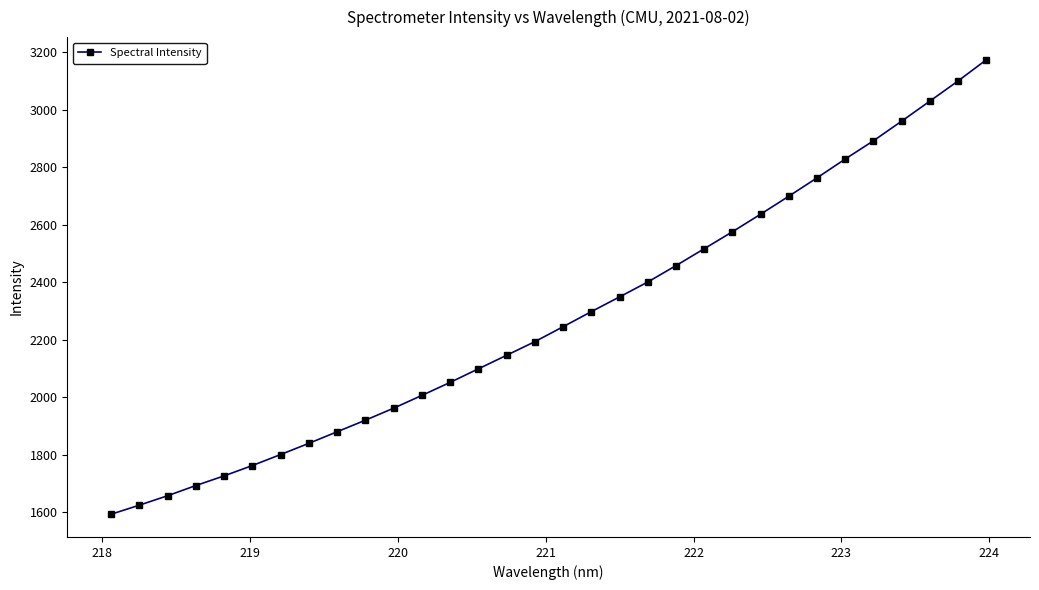

What is the value of the 7th point from the left?

1800.5